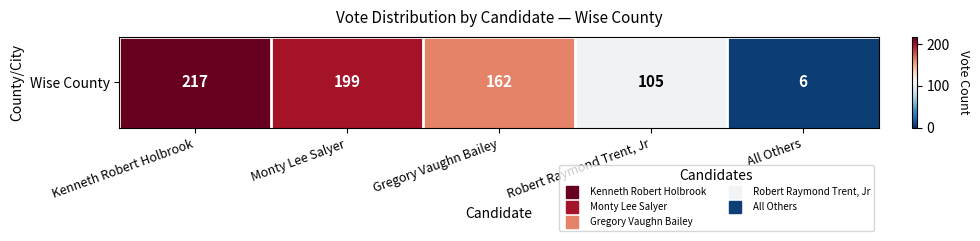

True or false: the data shows 76 at Monty Lee Salyer.

False